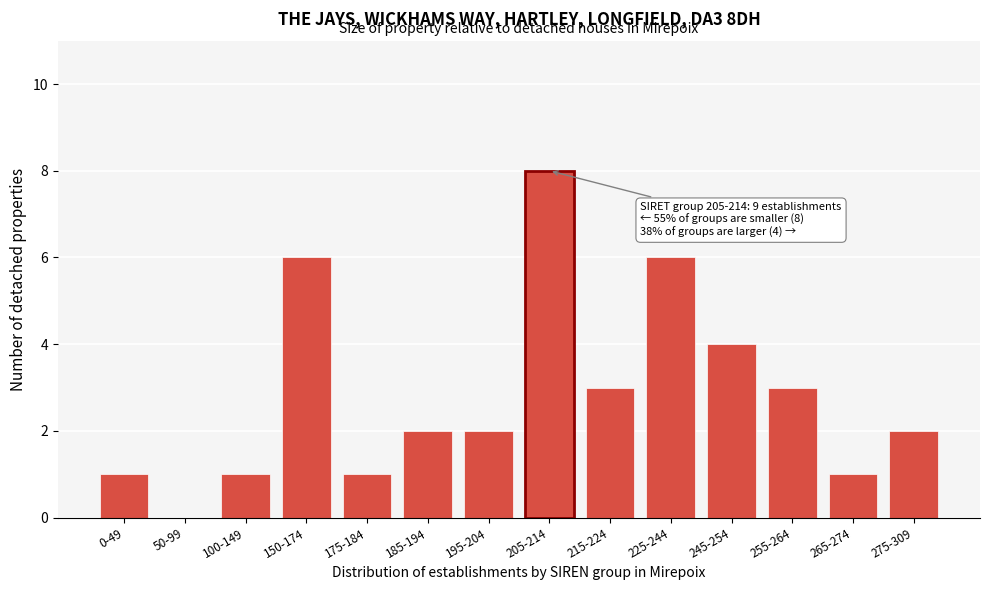

Reading right to left, what are all the values shown in this chart?

275-309=2	265-274=1	255-264=3	245-254=4	225-244=6	215-224=3	205-214=8	195-204=2	185-194=2	175-184=1	150-174=6	100-149=1	50-99=0	0-49=1